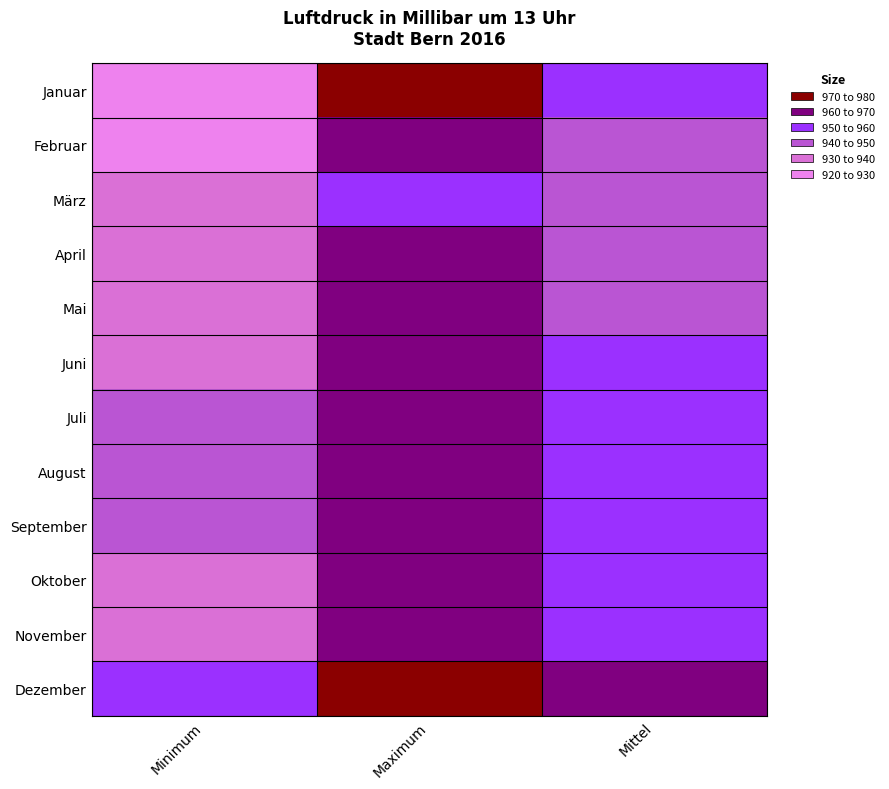

What is the greatest value displayed?

976.1